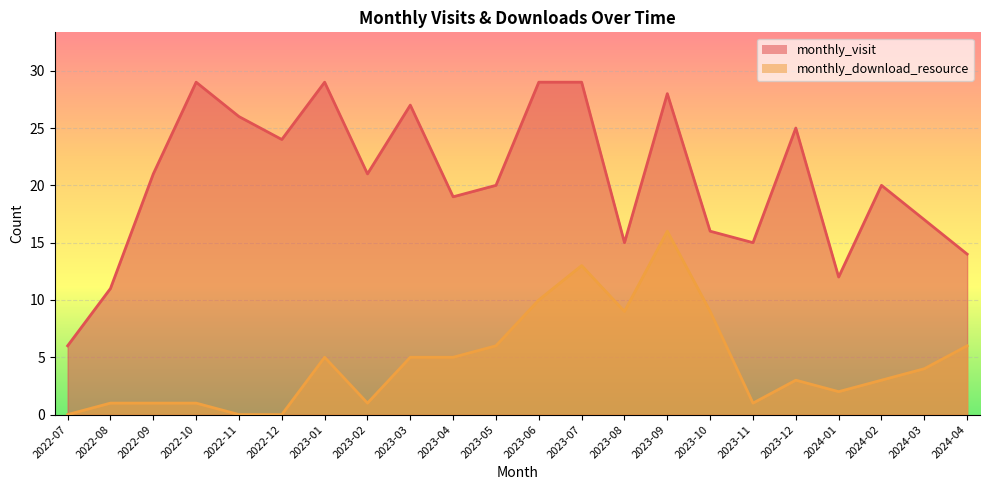

What is the difference between the highest and lowest values at 2023-06?

19